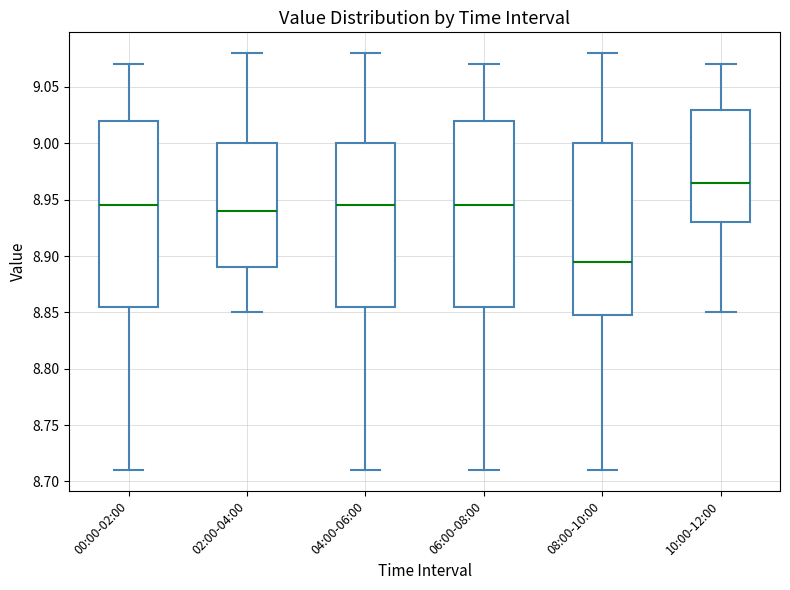

Reading left to right, transcribe this box plot: for each box, give where its median line is, the range the box spans, and where its two whiskers end, as read against the y-axis. The values are not printed on the chart, so give them approximately, as read against the axis.

00:00-02:00: median 8.945, box 8.855 to 9.020, whiskers 8.710 to 9.070
02:00-04:00: median 8.940, box 8.890 to 9.000, whiskers 8.850 to 9.080
04:00-06:00: median 8.945, box 8.855 to 9.000, whiskers 8.710 to 9.080
06:00-08:00: median 8.945, box 8.855 to 9.020, whiskers 8.710 to 9.070
08:00-10:00: median 8.895, box 8.850 to 9.000, whiskers 8.710 to 9.080
10:00-12:00: median 8.965, box 8.930 to 9.030, whiskers 8.850 to 9.070